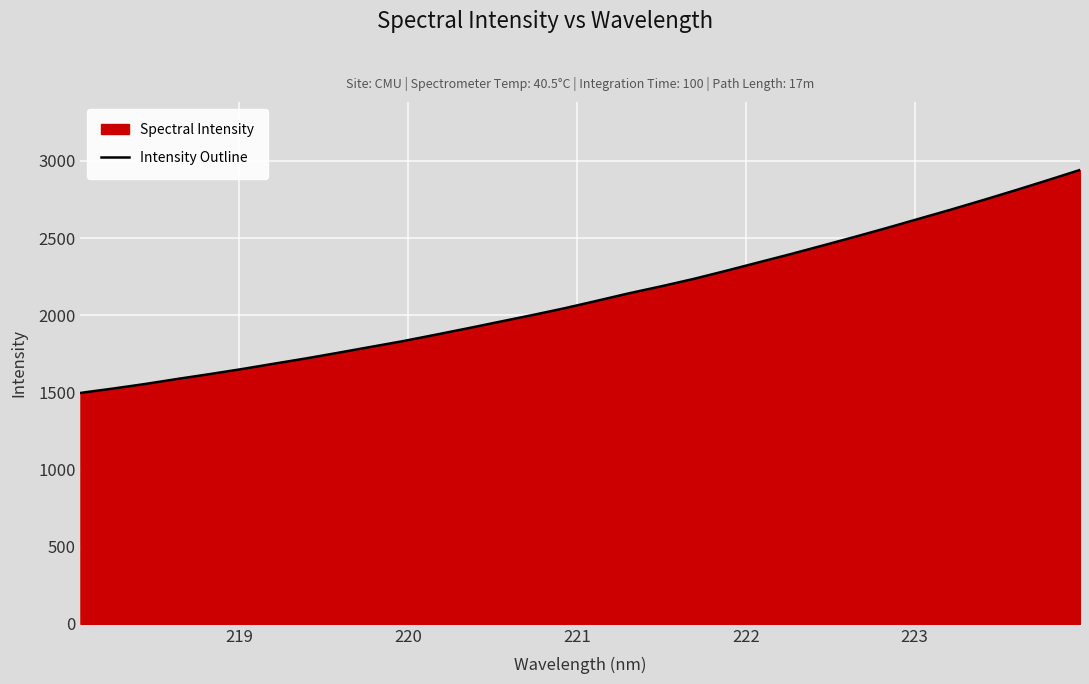

What is the greatest value displayed?

2941.7